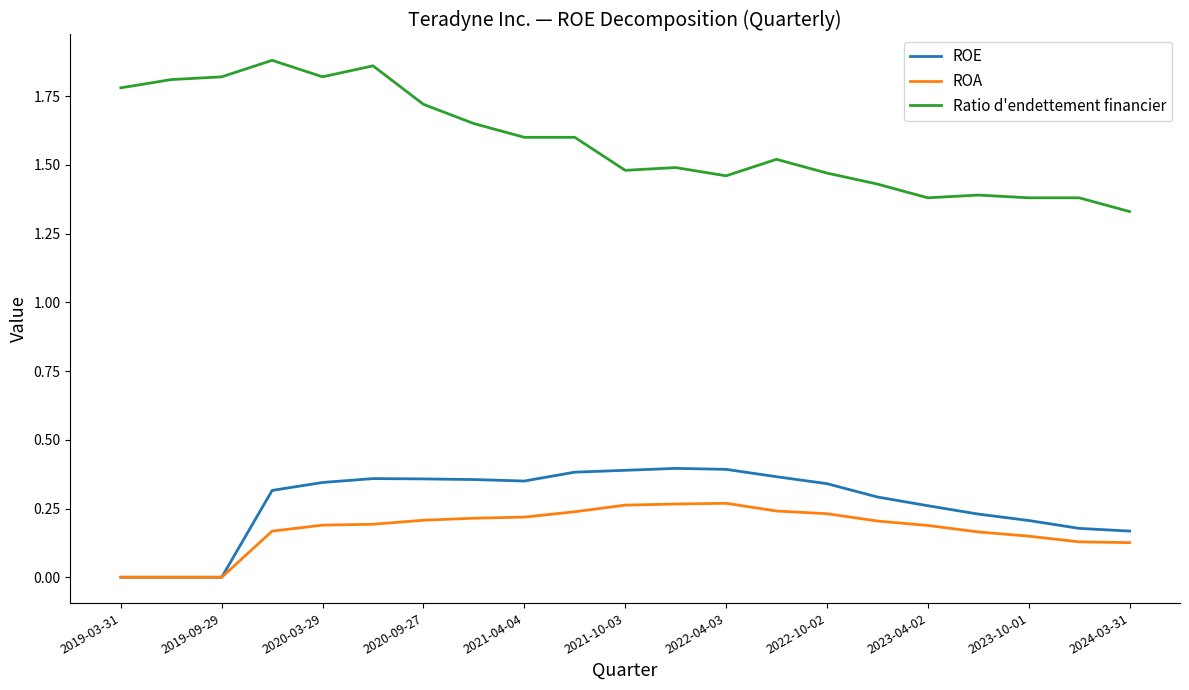

Count the number of data series in this chart.

3